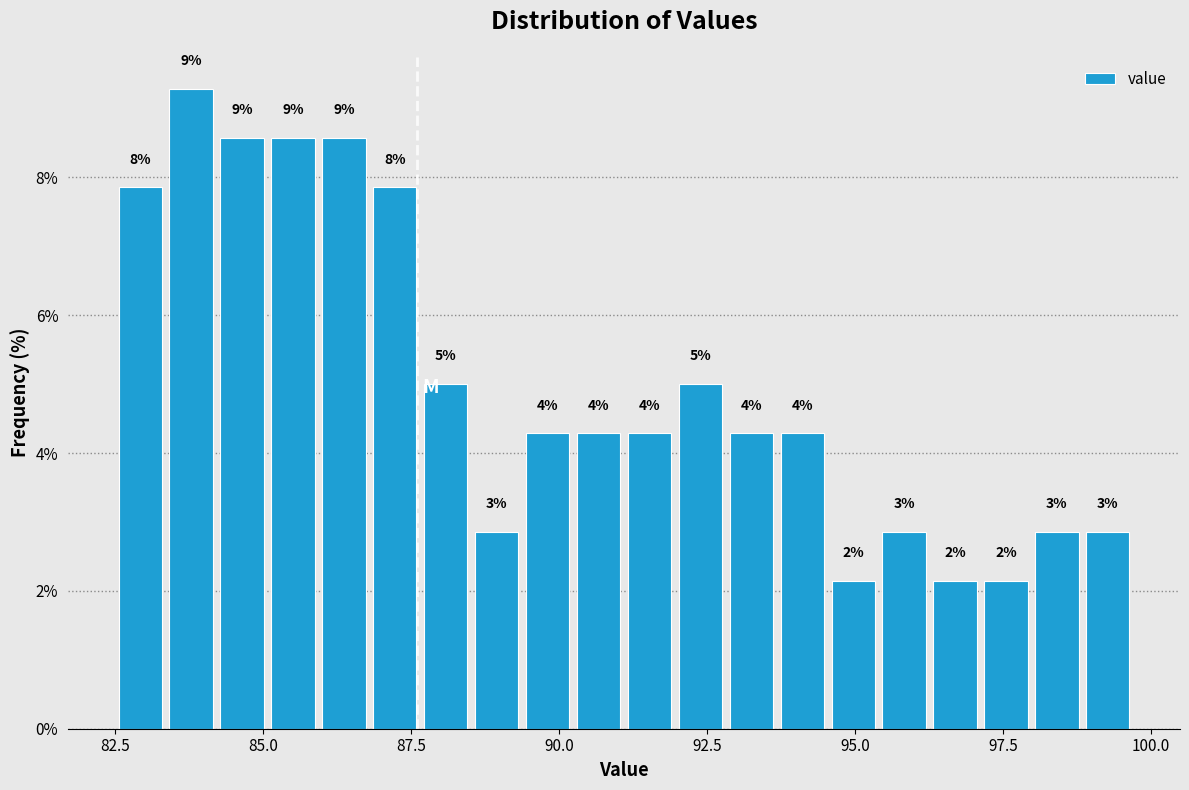

Around what value on the x-axis is the tallest bar? Give the approximate position of its centre, as read against the axis.

84.0